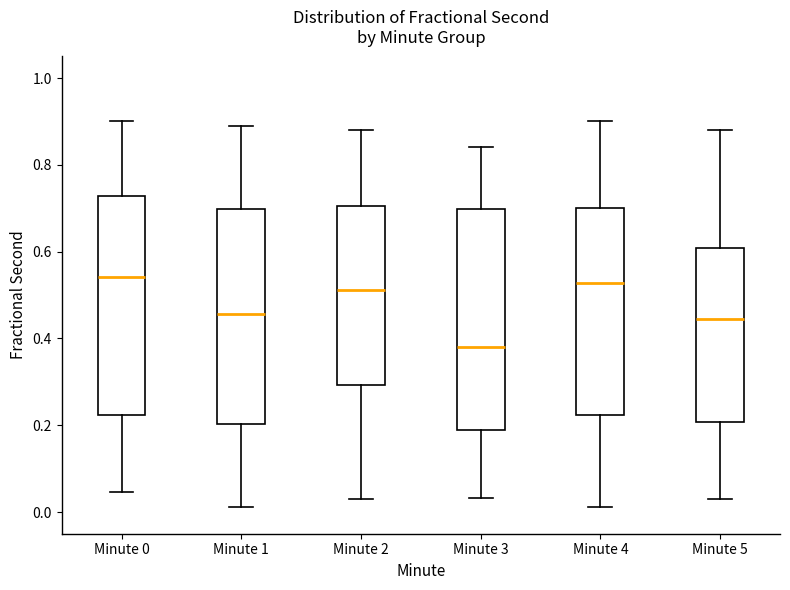

Where is the upper edge of the box for Minute 0 on the y-axis? The values are not printed on the chart, so give them approximately, as read against the axis.

0.72